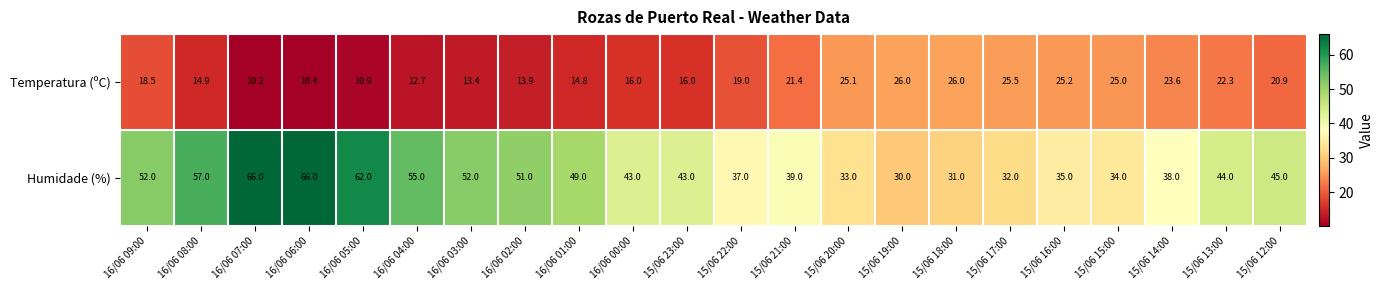

At which category is the sum across all series the highest?

16/06 06:00